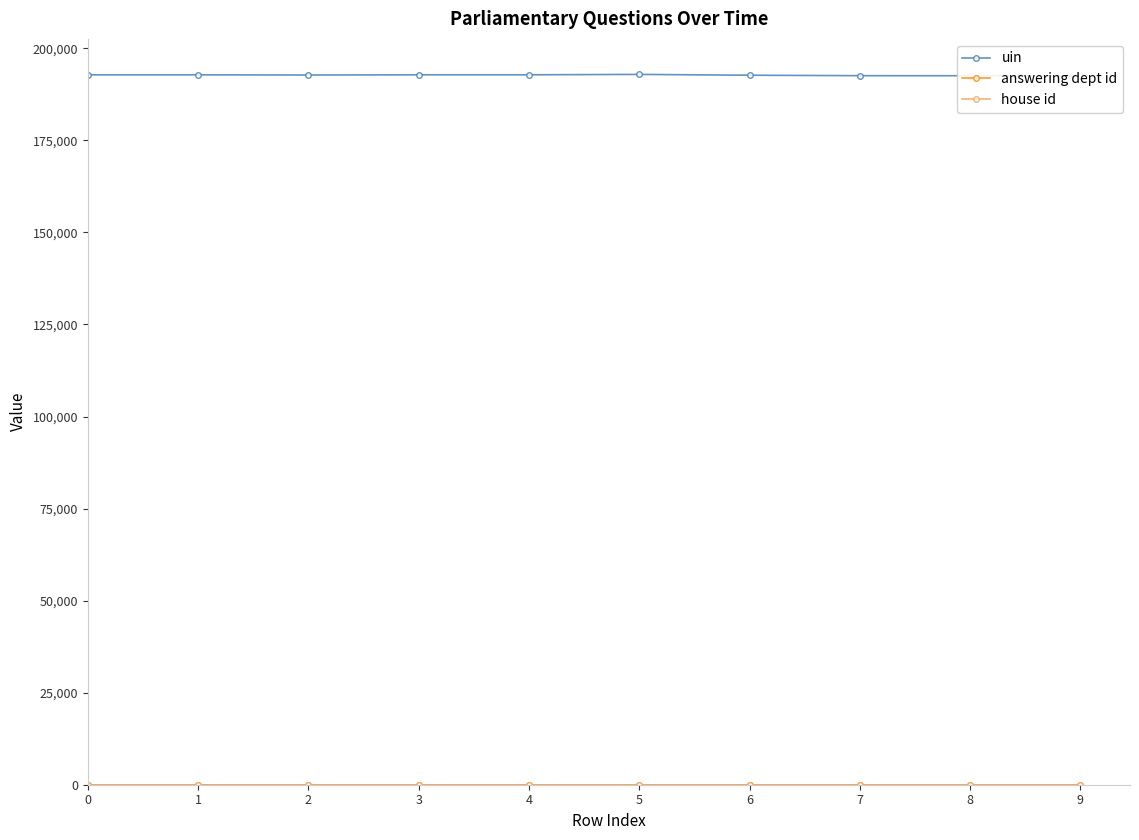

Which has a higher value, 1 or 4?

4